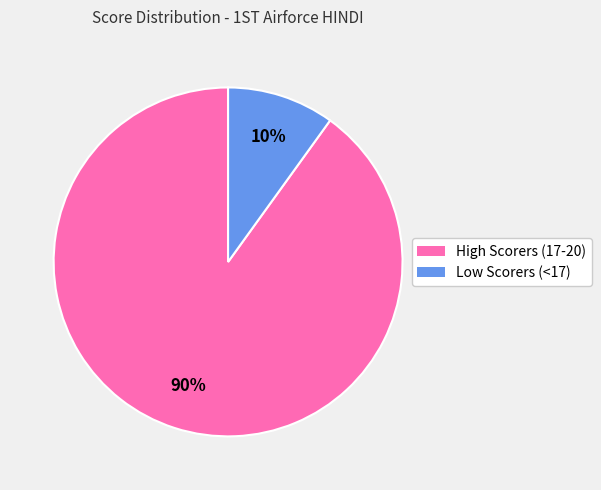

To the nearest percent, what is the average slice percentage?

50%